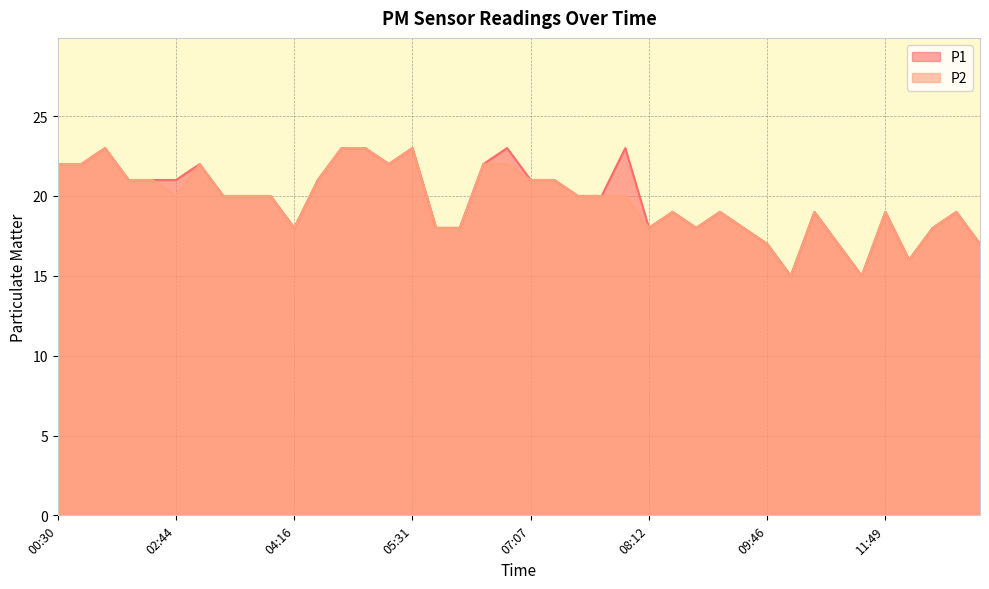

Which category has the lowest value in the P2 series?

10:15